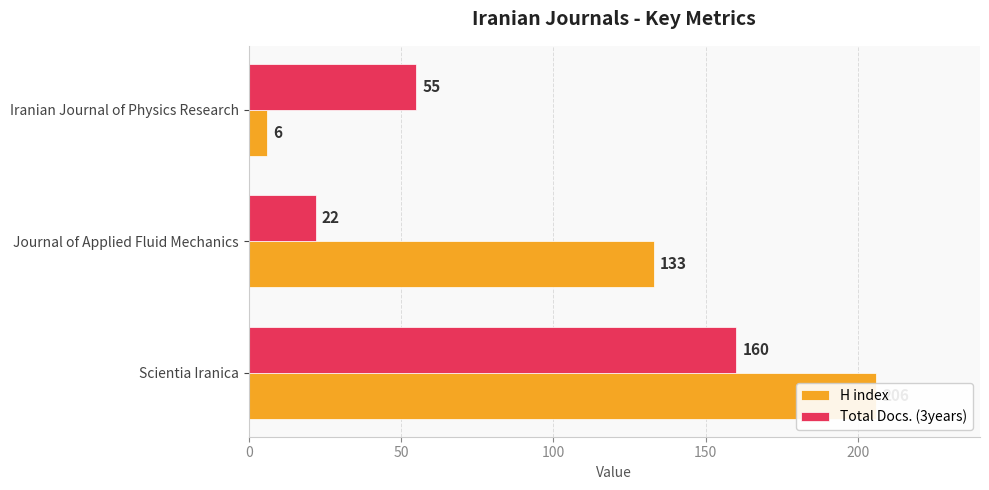

Reading right to left, extract all data points from this chart.

H index: 6	133	206
Total Docs. (3years): 55	22	160